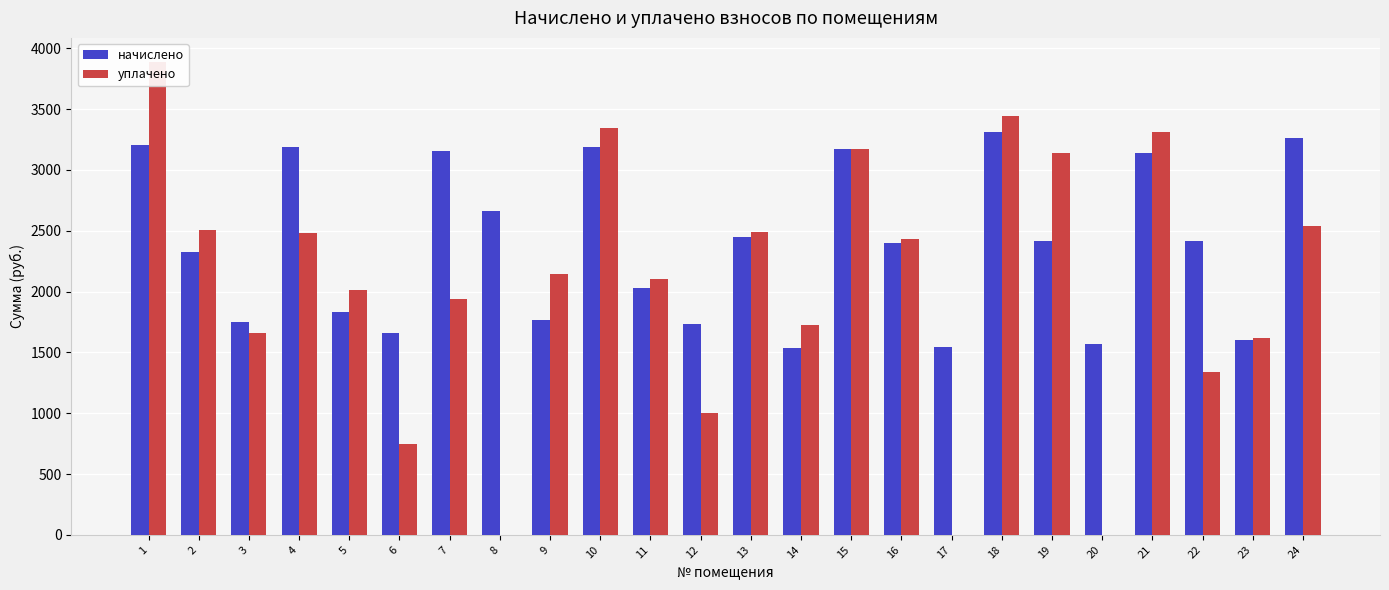

Which category has the highest value across all series?

1